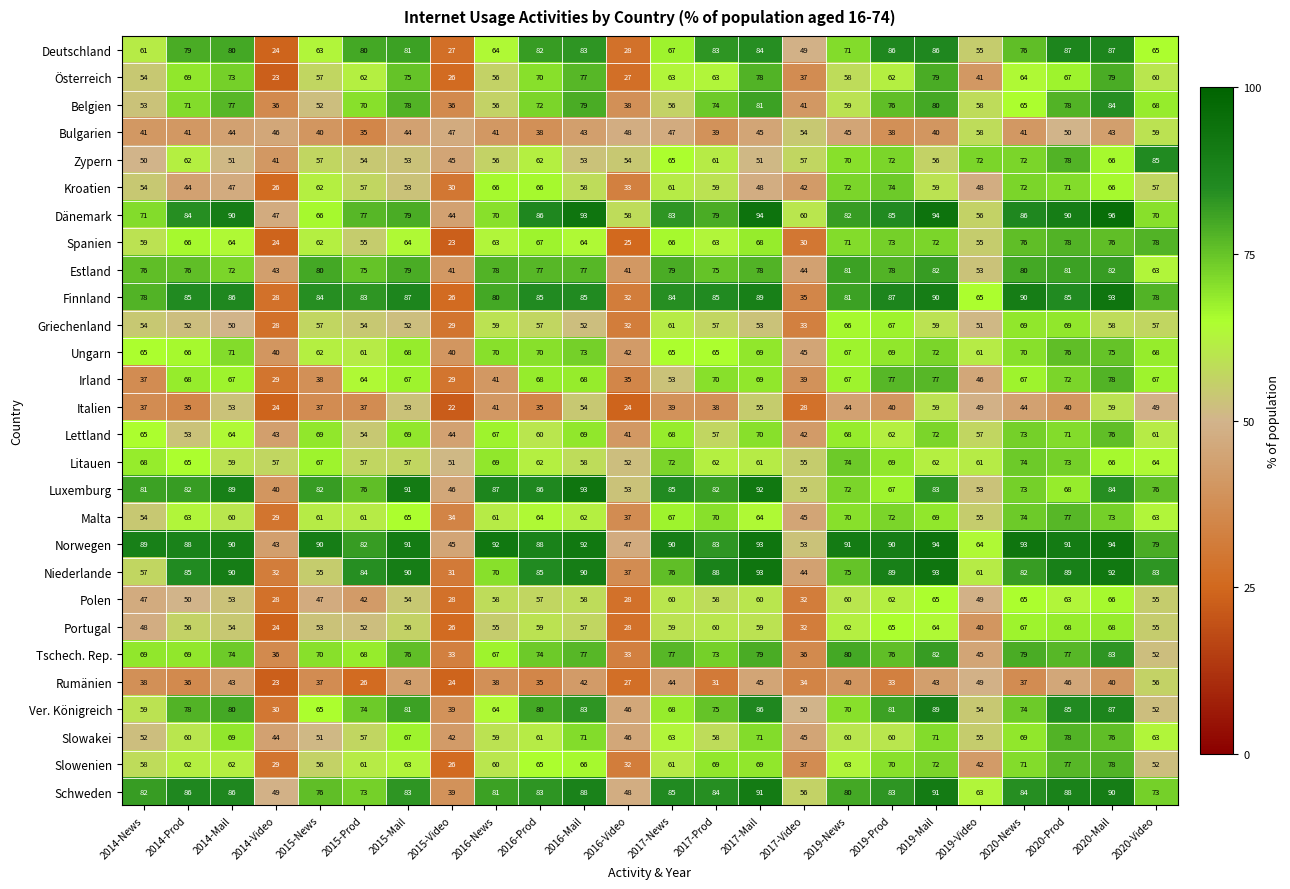

Which series has the widest spread of values?

Finnland